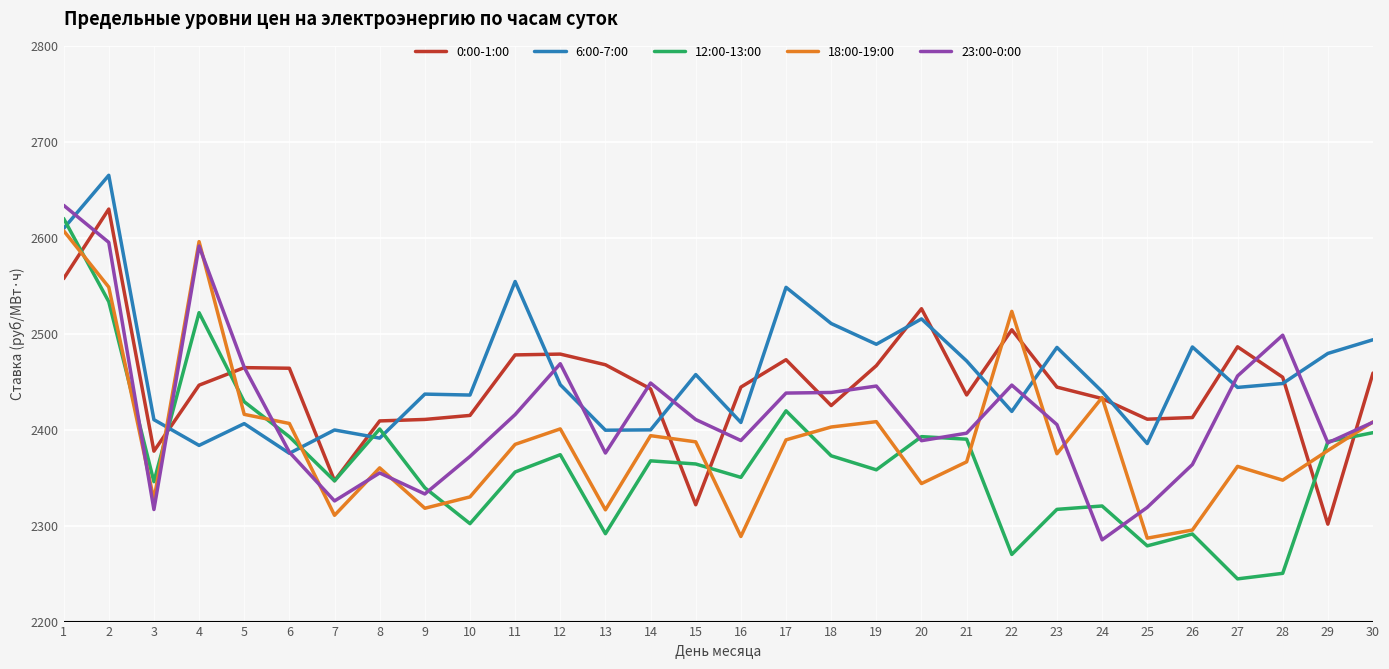

Is the value of 23:00-0:00 at 12 greater than the value of 6:00-7:00 at 7?

Yes